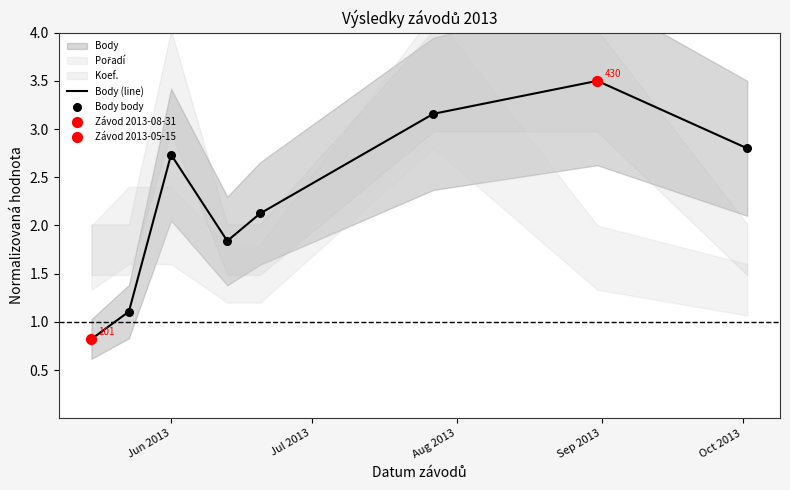

What is the highest value of the Body (line) series?

3.5